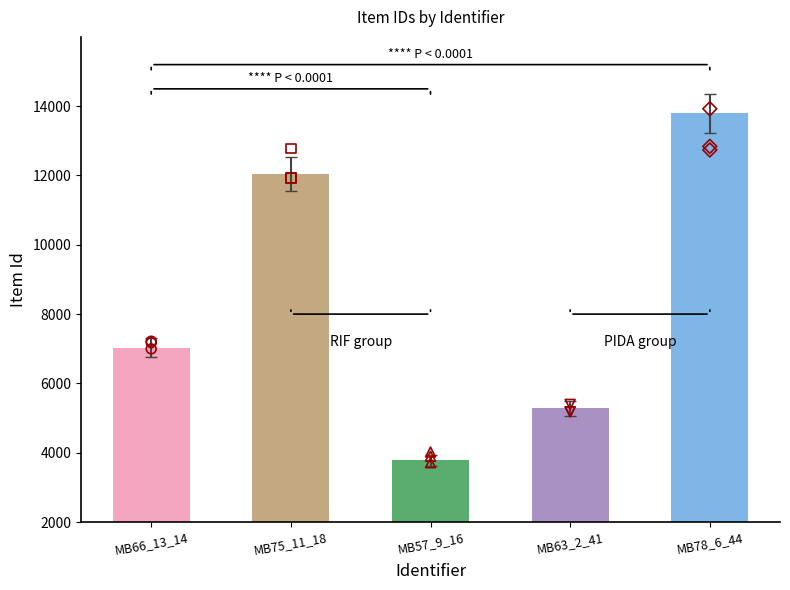

What is the ratio of the value at MB66_13_14 to the value at MB57_9_16?

1.9